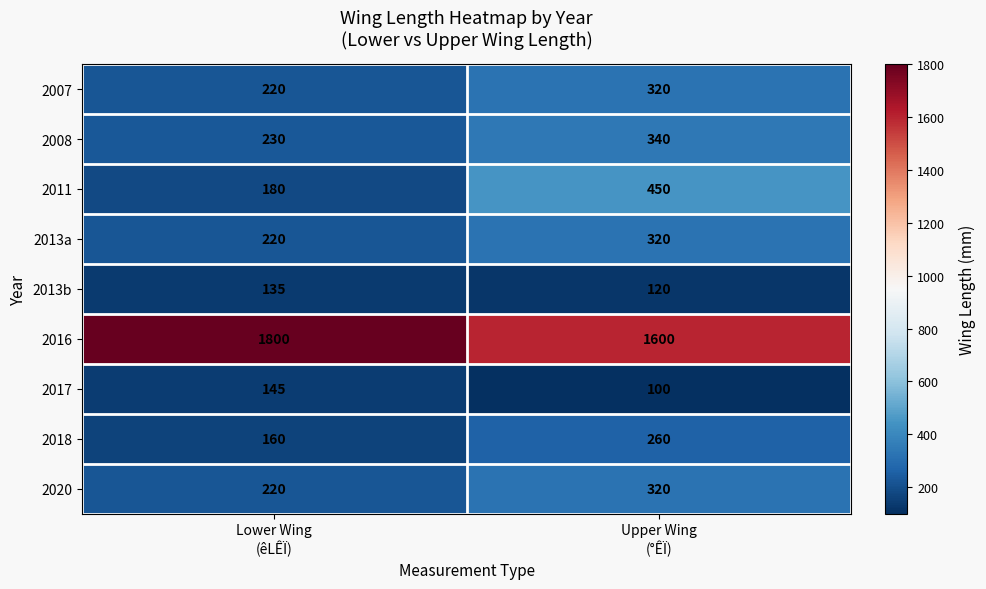

Which series has the largest total across all categories?

2016